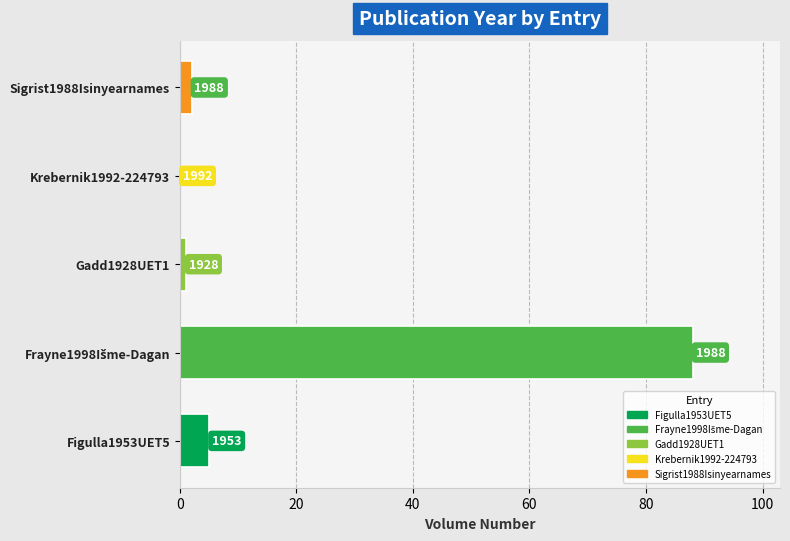

Does the chart contain stacked bars?

No